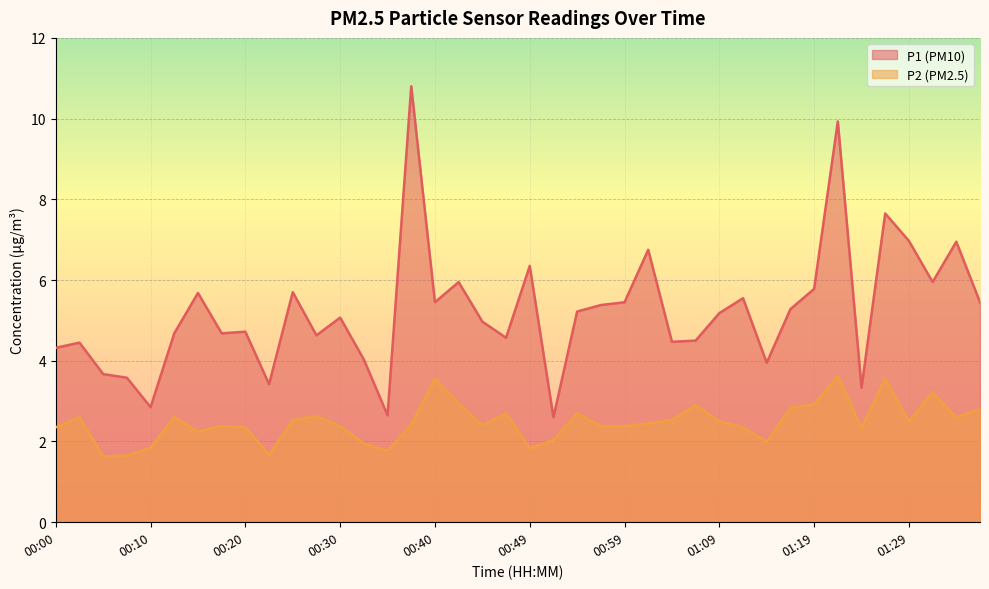

How many data points in P1 are less than 5?

19